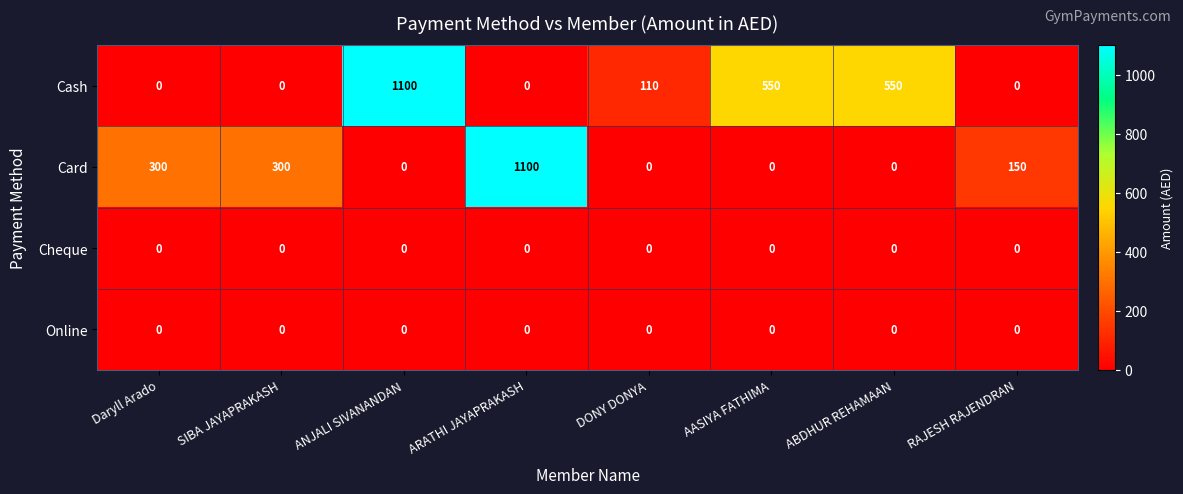

Which series changed the most between AASIYA FATHIMA and RAJESH RAJENDRAN?

Cash